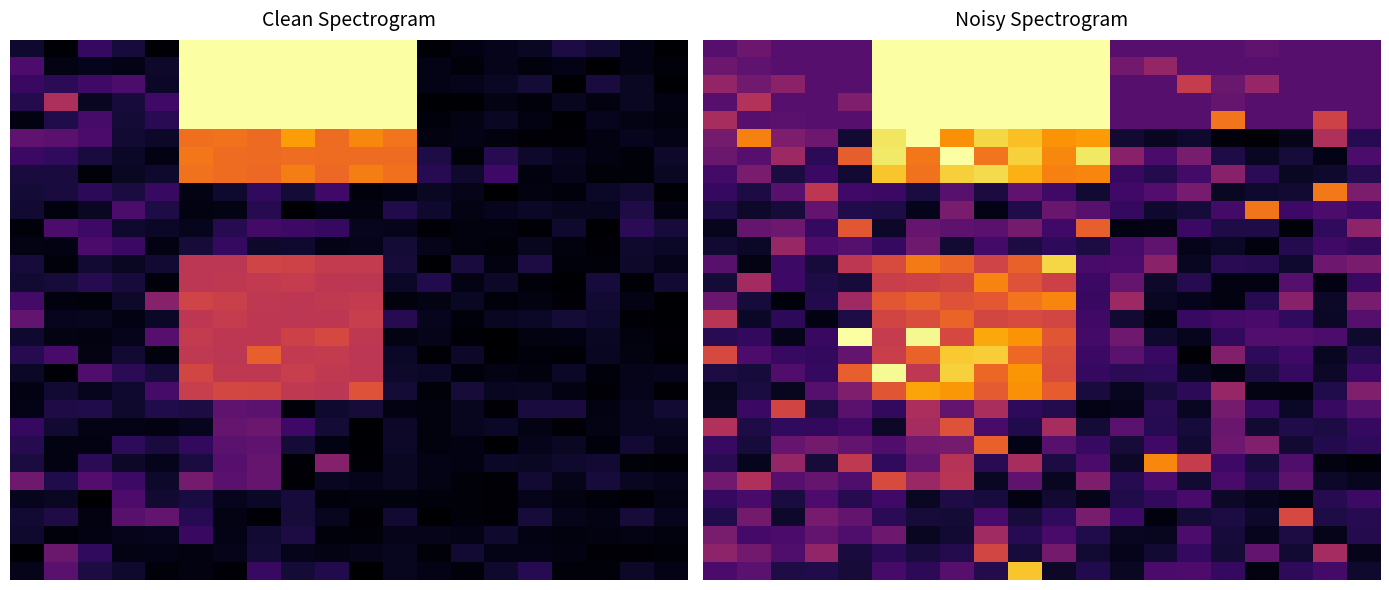

How many data points does each series have?

20